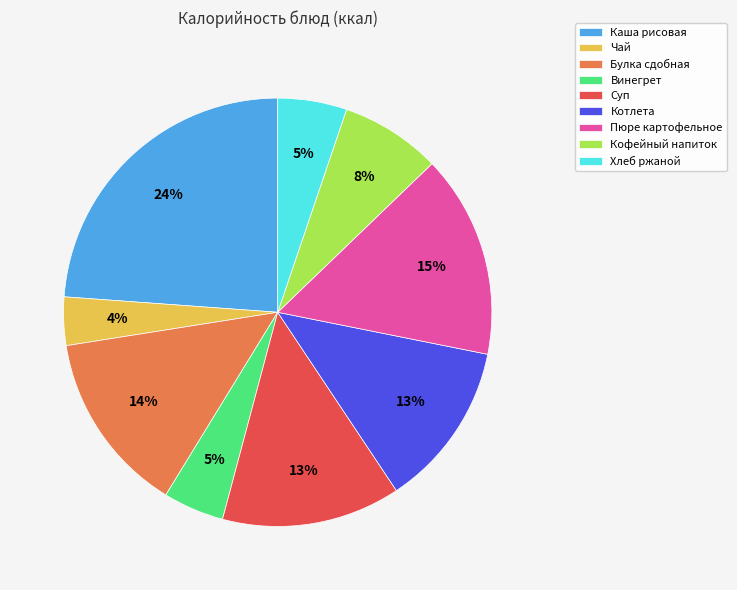

Is there a majority slice in this chart?

No